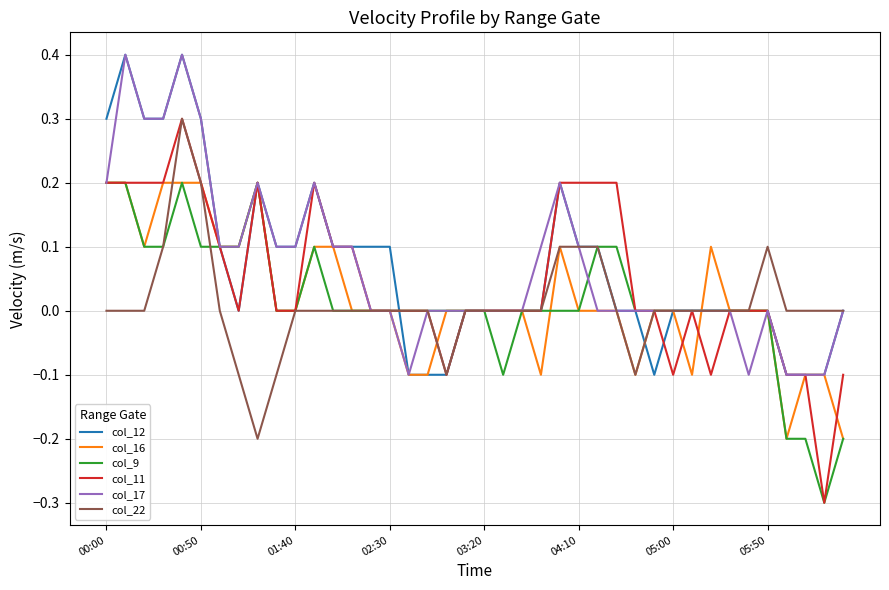

Which series has the widest spread of values?

col_11